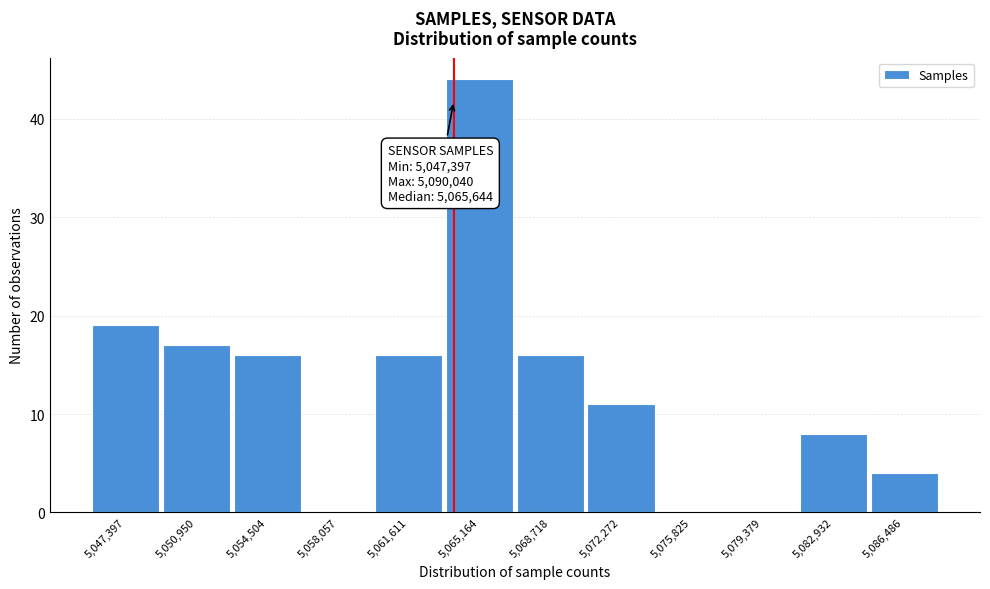

Reading left to right, what are all the values shown in this chart?

5,047,397=19	5,050,950=17	5,054,504=16	5,058,057=0	5,061,611=16	5,065,164=44	5,068,718=16	5,072,272=11	5,075,825=0	5,079,379=0	5,082,932=8	5,086,486=4